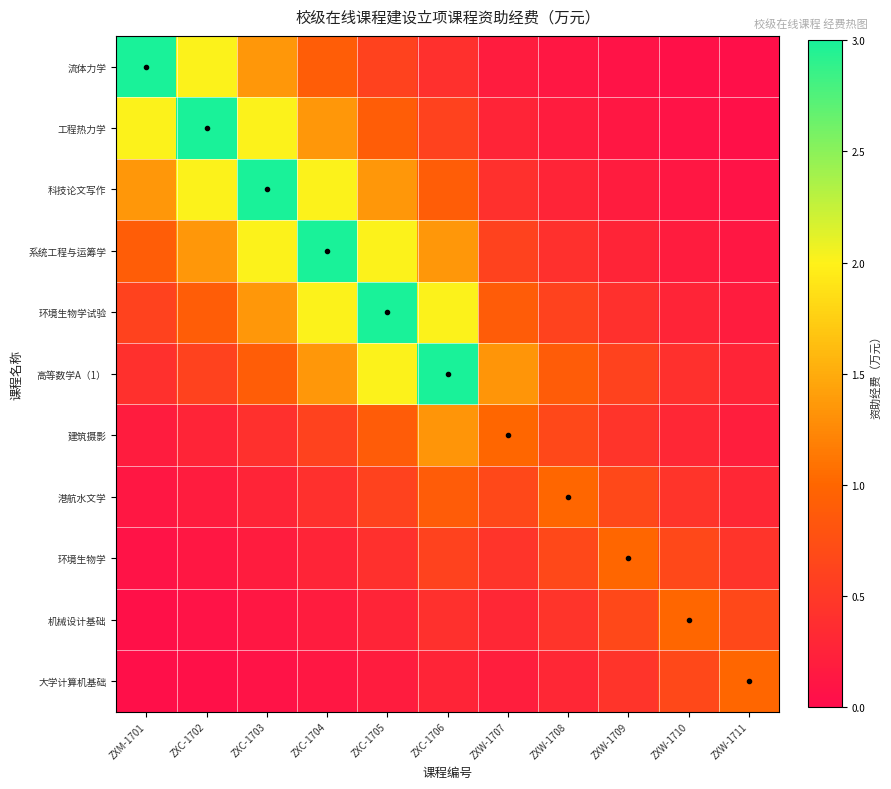

At which category does the chart reach its peak across all series?

ZXM-1701